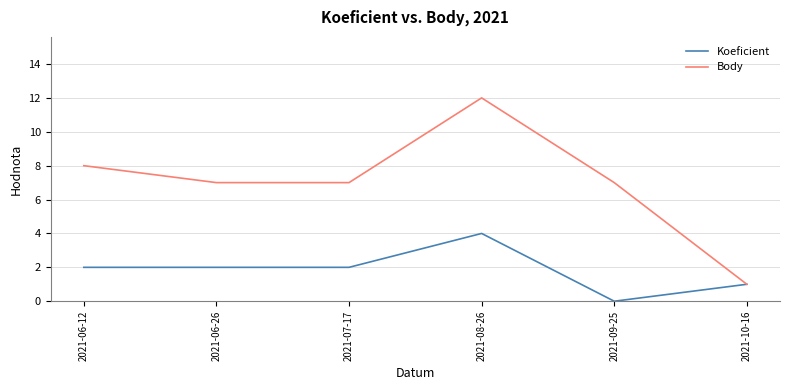

Rank the series by their maximum value, from highest to lowest.

Body, Koeficient